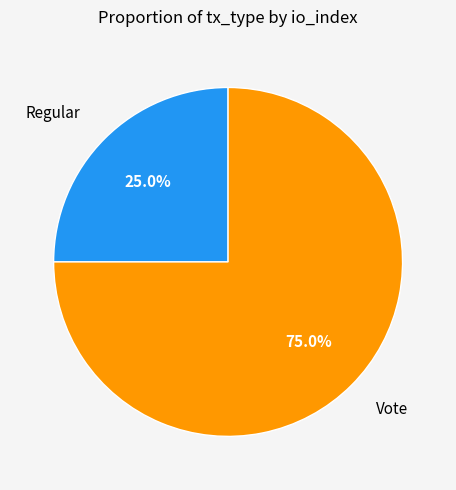

How many slices are in this pie chart?

2